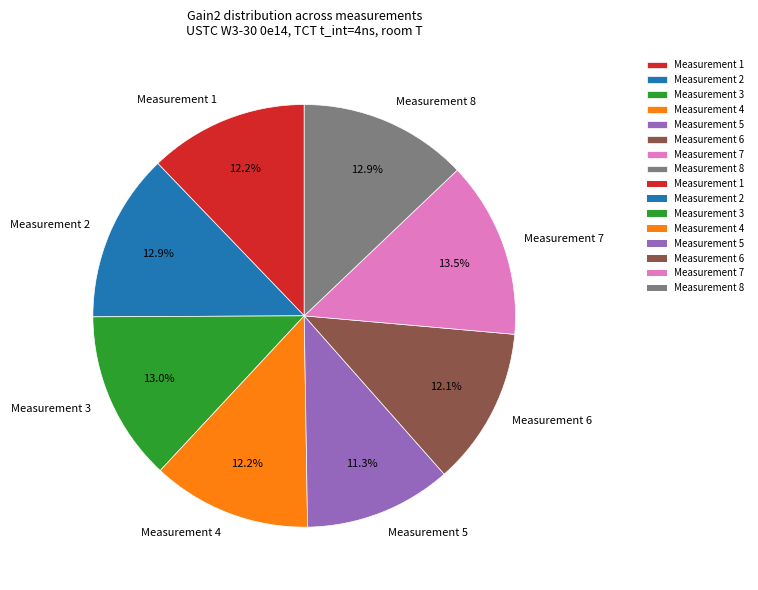

Do Measurement 2 and Measurement 8 together represent more than half of the pie?

No